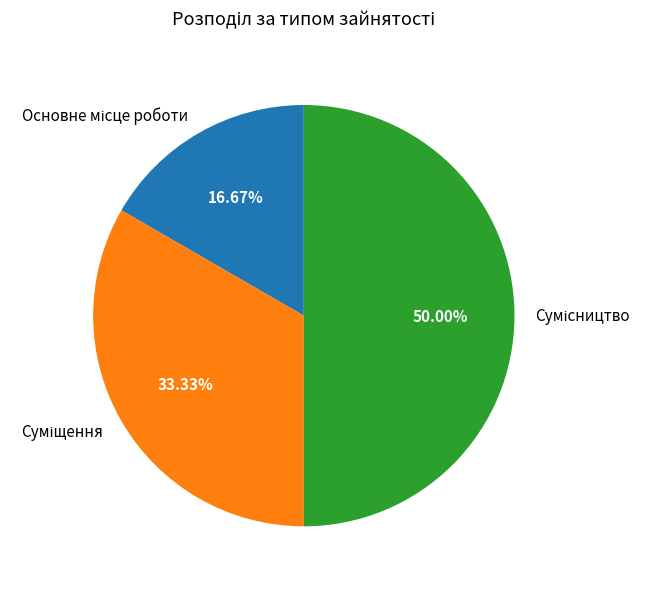

Count the number of slices in the pie.

3